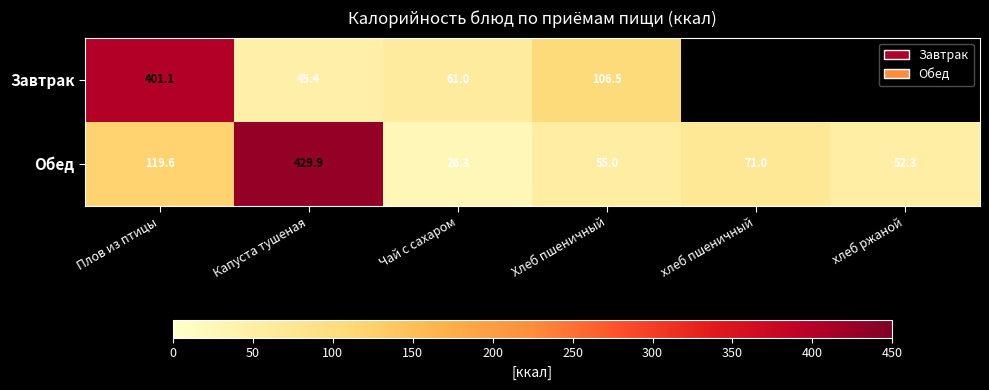

What is the difference between the Обед values at Капуста тушеная and Чай с сахаром?

403.6